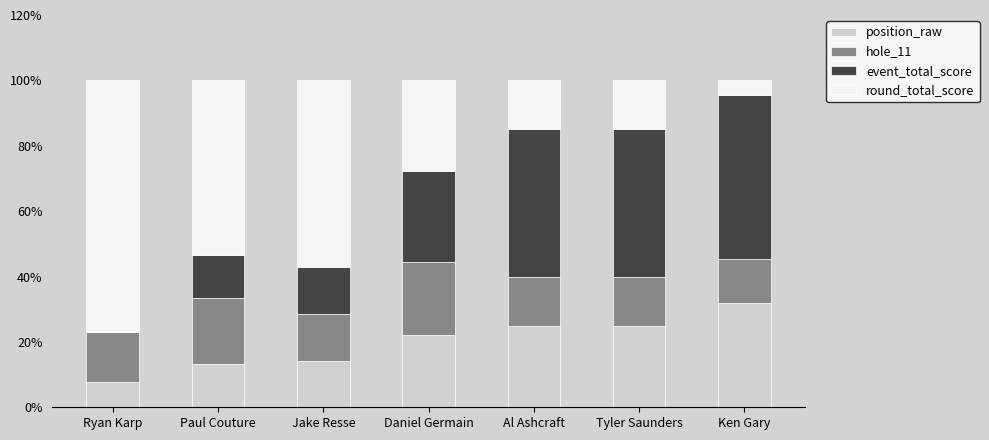

What is the sum of the position_raw values at Ryan Karp and Ken Gary?

39.5